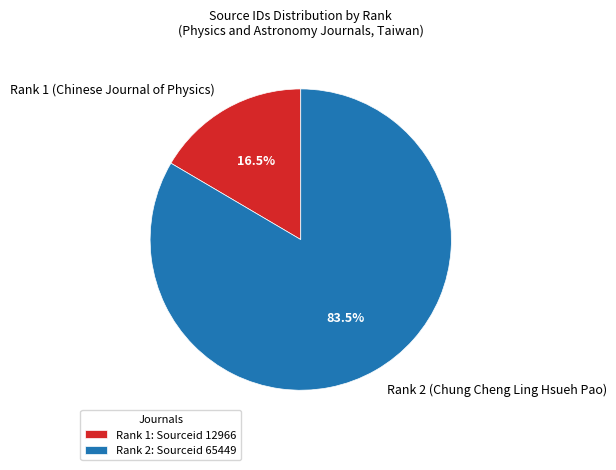

What percentage is NOT represented by Rank 2 (Chung Cheng Ling Hsueh Pao)?

16.5%